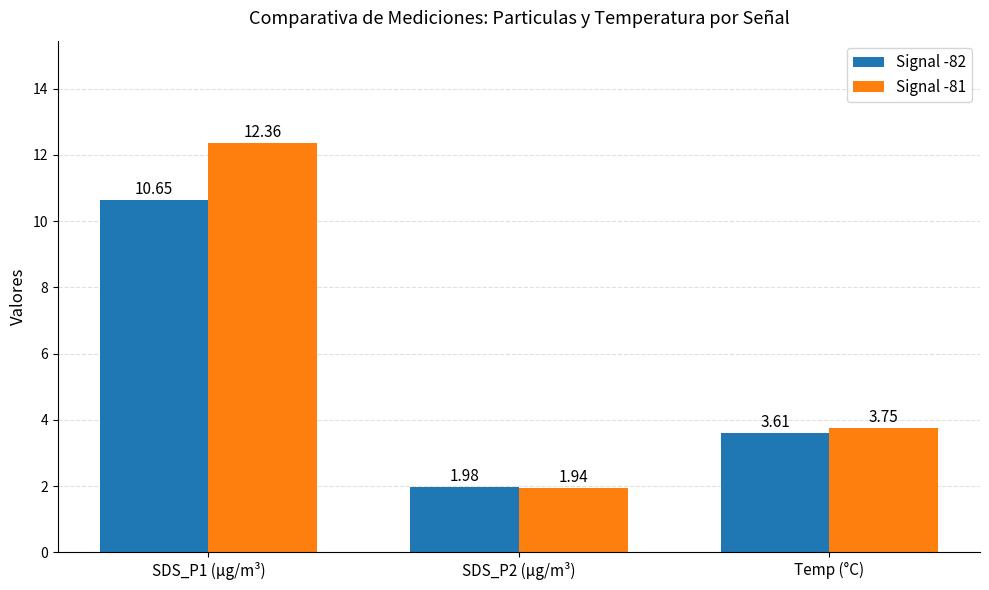

What is the label of the 3rd bar from the right?

SDS_P1 (µg/m³)